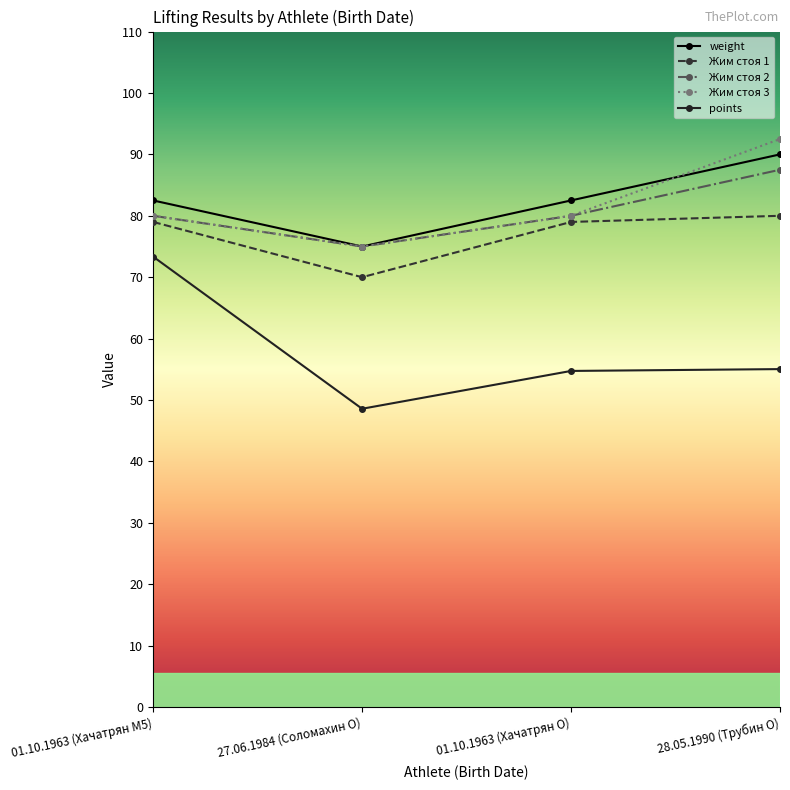

At which label does weight first exceed 82?

01.10.1963 (Хачатрян M5)